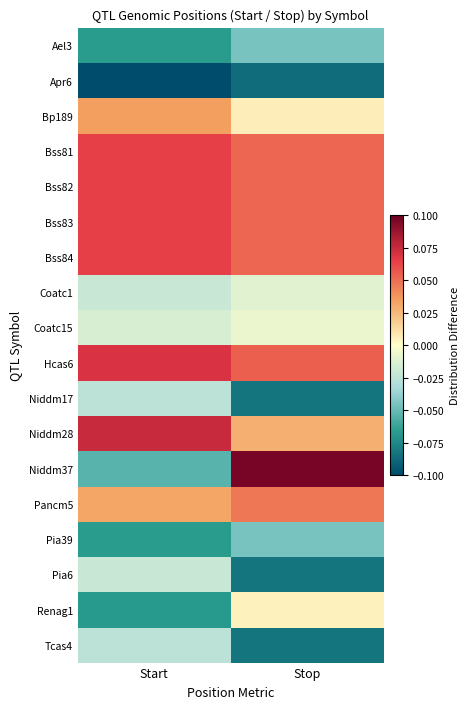

Rank the series at Stop from lowest to highest value.

Apr6, Niddm17, Pia6, Tcas4, Ael3, Pia39, Coatc1, Coatc15, Renag1, Bp189, Niddm28, Pancm5, Bss81, Bss82, Bss83, Bss84, Hcas6, Niddm37